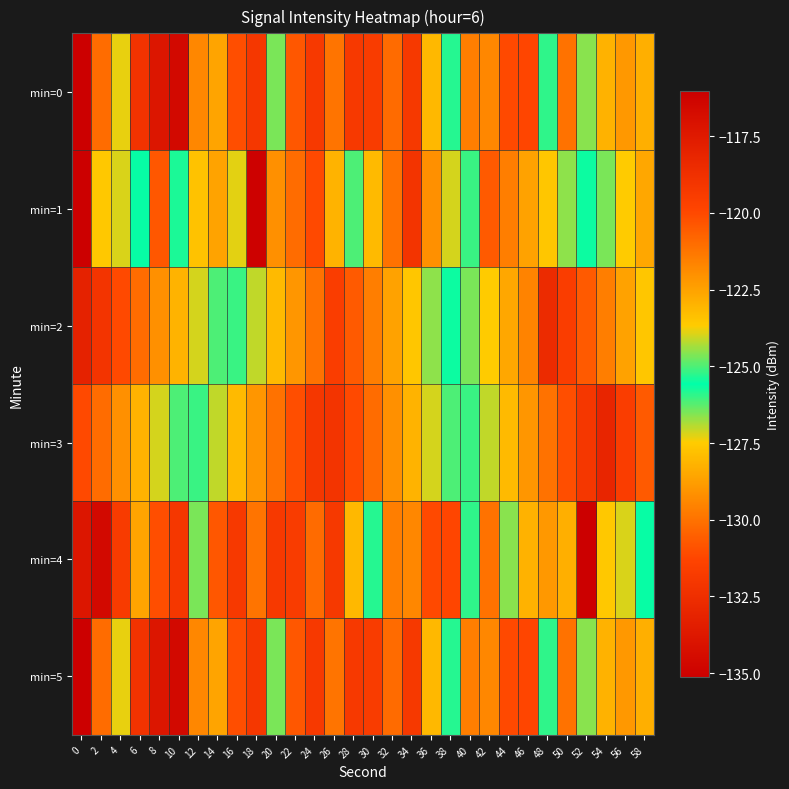

At 26, list the series in order from smallest to largest.

min=1, min=0, min=5, min=2, min=4, min=3